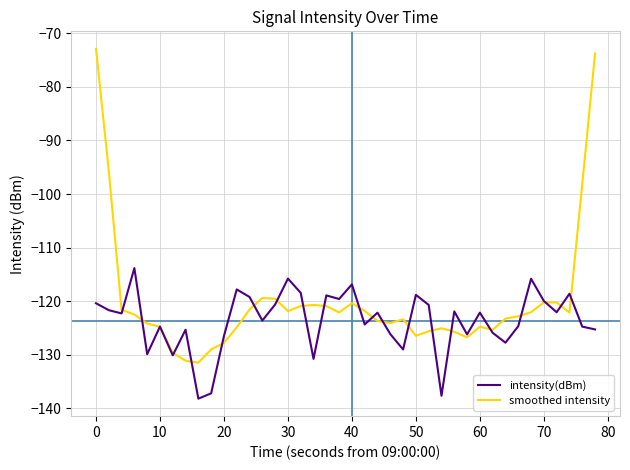

What is the difference between the maximum and second lowest values in the intensity(dBm) series?

23.8